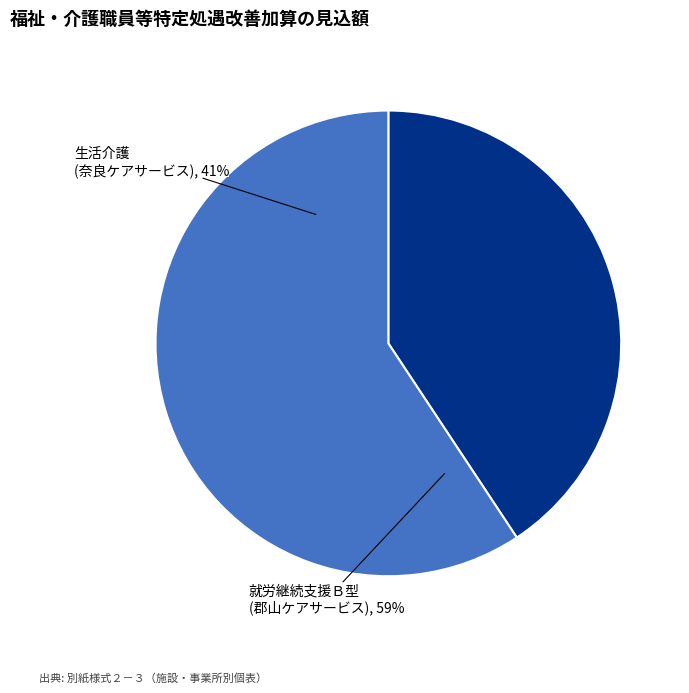

To the nearest percent, what percentage of the pie is 就労継続支援Ｂ型
(郡山ケアサービス)?

59%